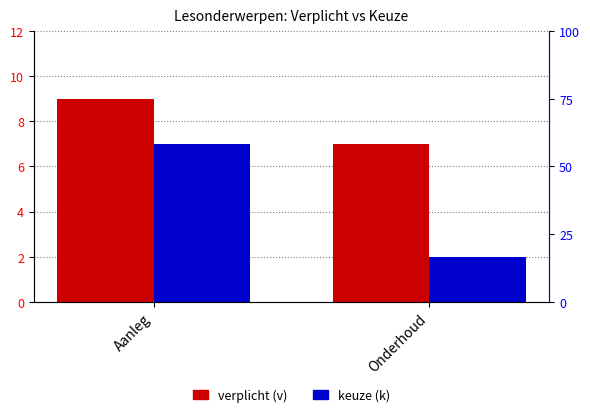

How many distinct data groups are displayed?

2